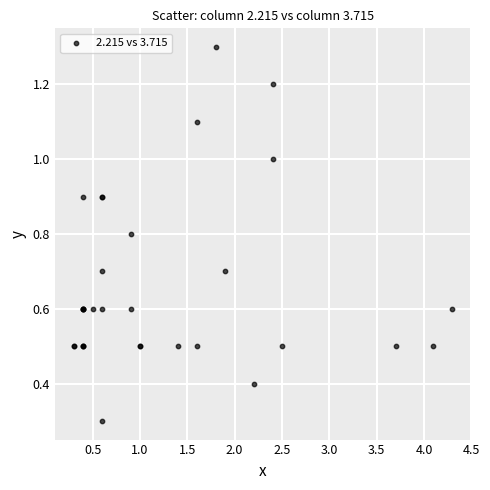

What Y value in the scatter plot is closest to 0?

0.3